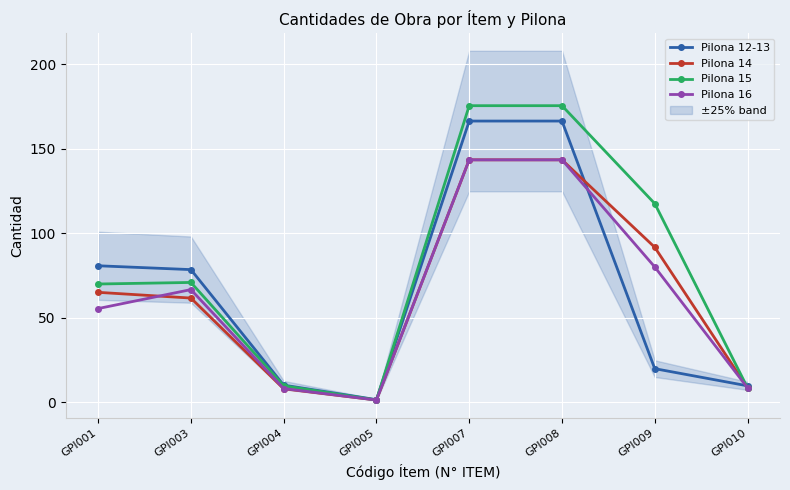

List the labels in order of Pilona 14 value, smallest first.

GPI005, GPI004, GPI010, GPI003, GPI001, GPI009, GPI007, GPI008